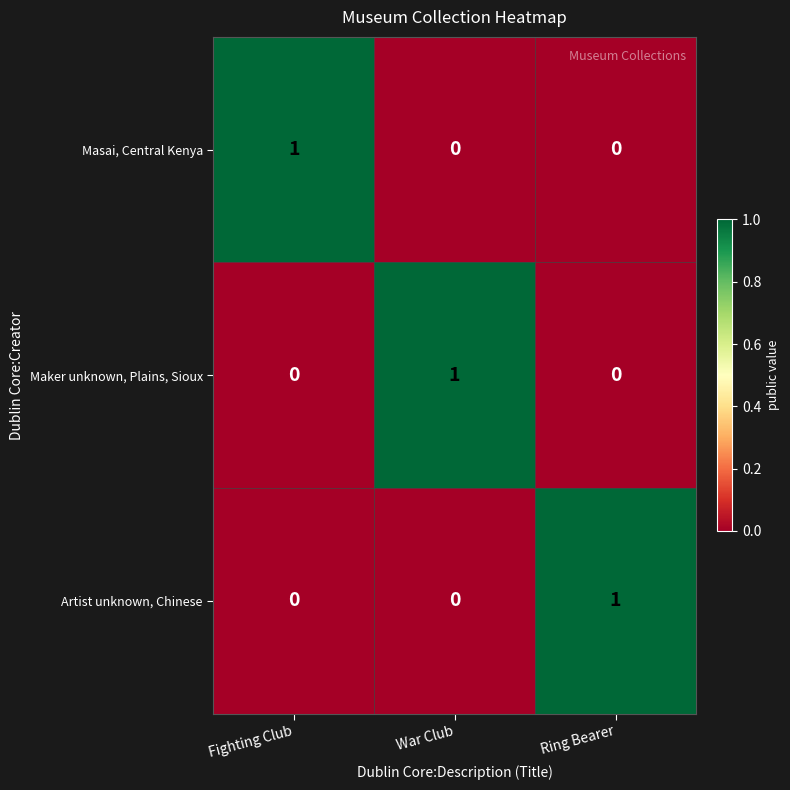

At how many categories does at least one series exceed 0?

3